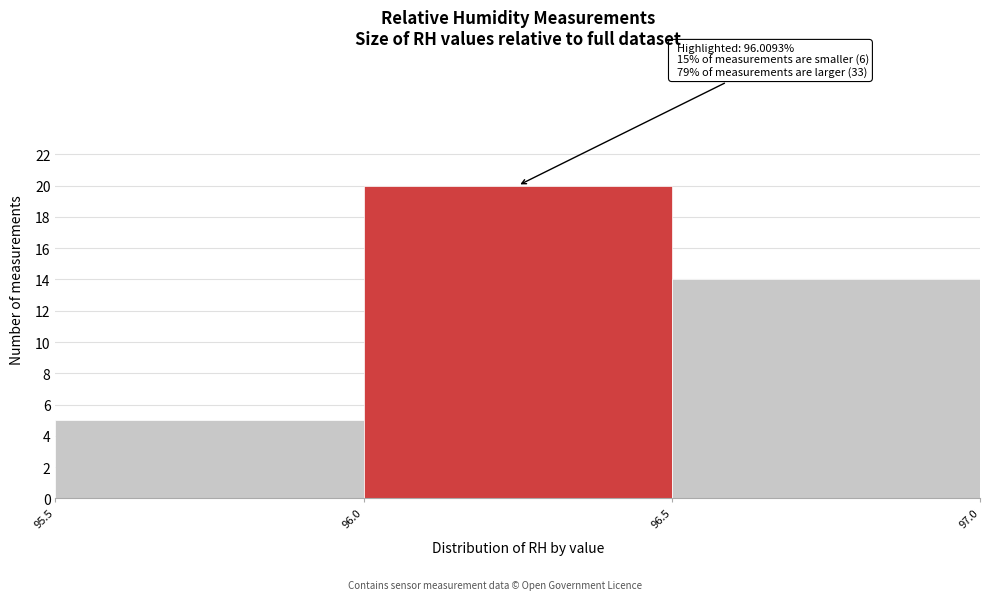

Over which range of the x-axis is the bar tallest?

96.0 to 96.5